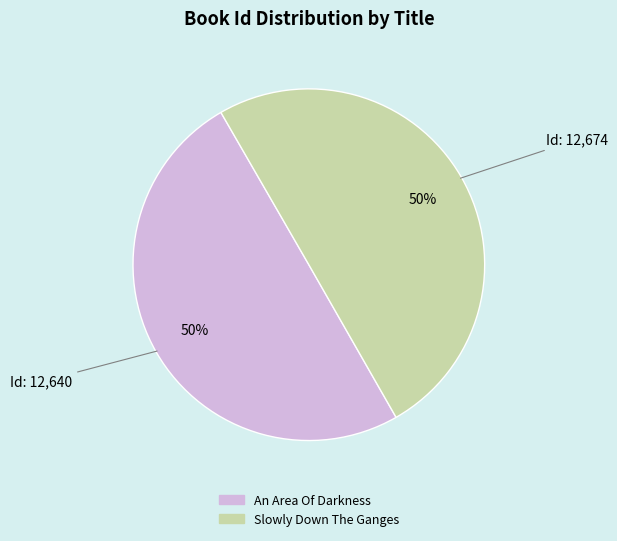

How many segments does this pie chart have?

2